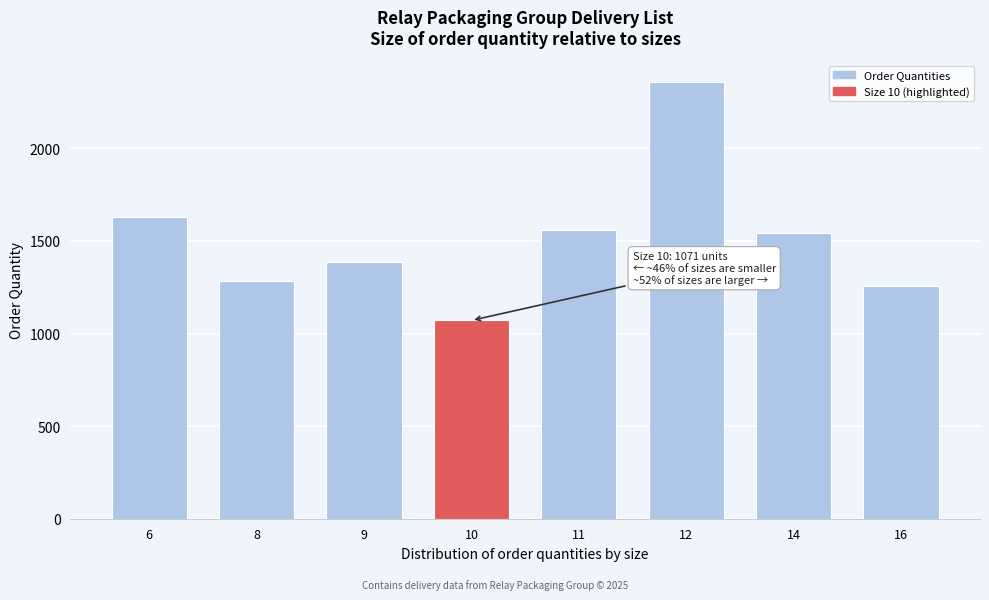

Reading left to right, transcribe all the data shown in this chart.

1631	1285	1387	1071	1560	2357	1541	1255